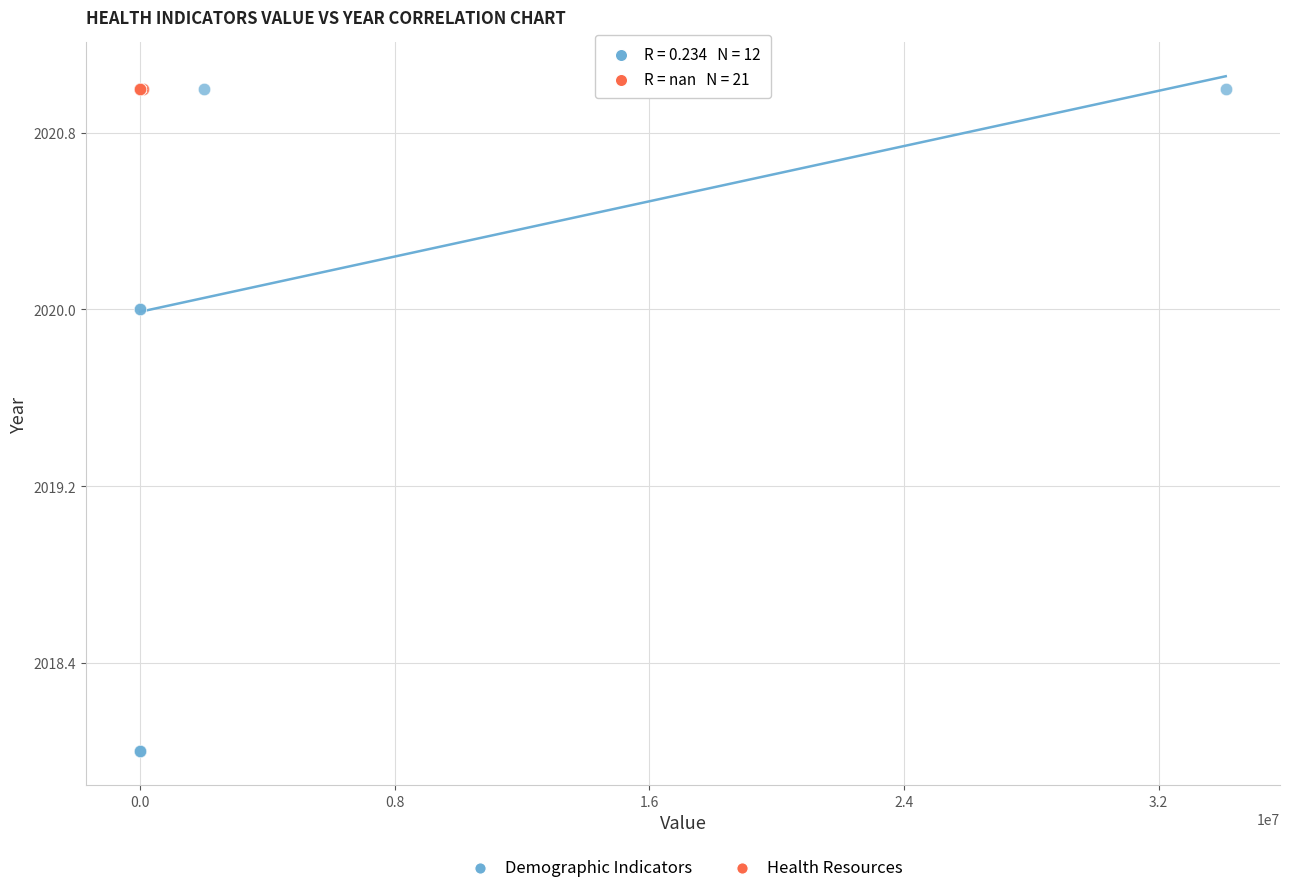

Which series contains the lowest Y value?

Demographic Indicators